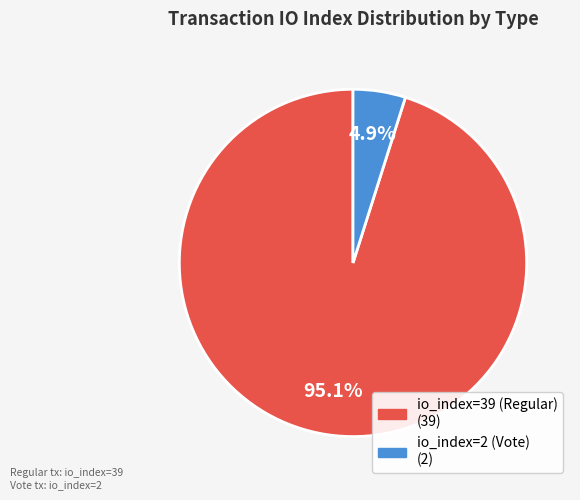

To the nearest percent, what portion does io_index=39 (Regular) represent?

95%